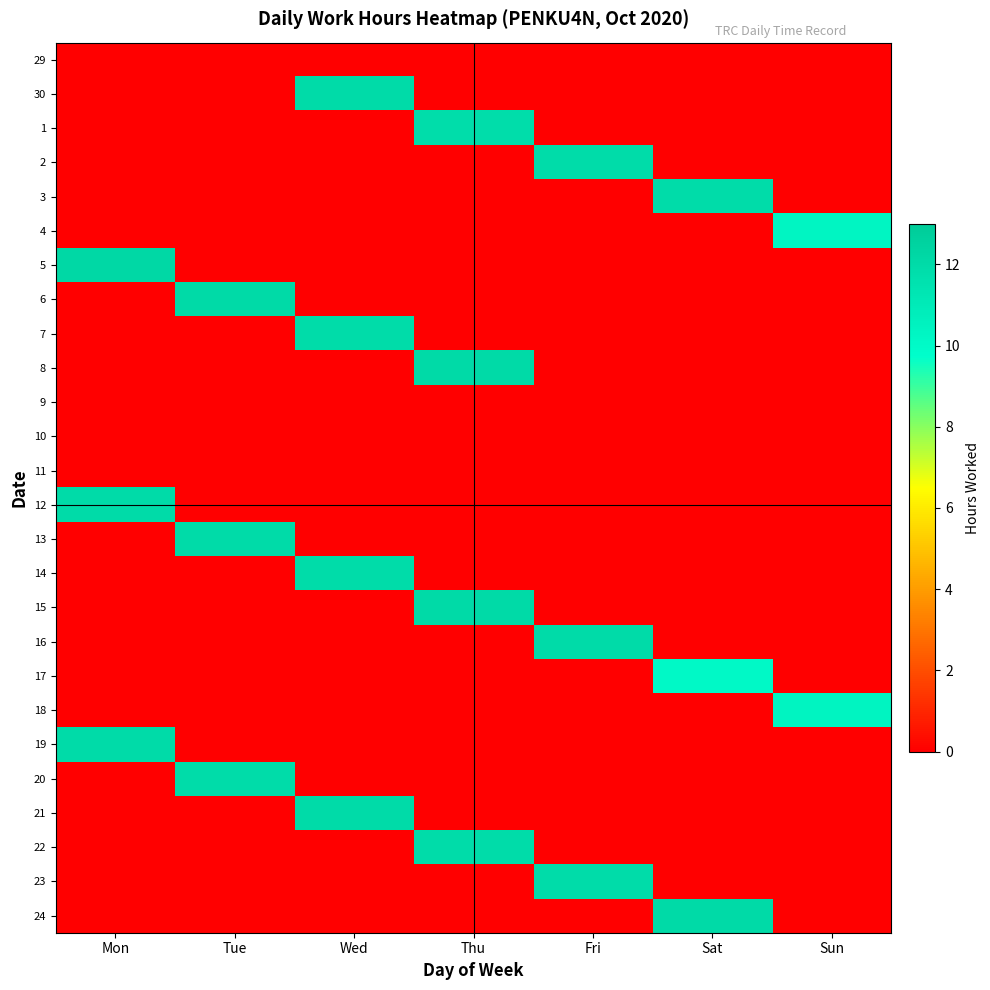

Reading left to right, what are all the values shown in this chart?

29: Mon=0.0	Tue=0.0	Wed=0.0	Thu=0.0	Fri=0.0	Sat=0.0	Sun=0.0
30: Mon=0.0	Tue=0.0	Wed=12.0	Thu=0.0	Fri=0.0	Sat=0.0	Sun=0.0
1: Mon=0.0	Tue=0.0	Wed=0.0	Thu=11.8	Fri=0.0	Sat=0.0	Sun=0.0
2: Mon=0.0	Tue=0.0	Wed=0.0	Thu=0.0	Fri=12.0	Sat=0.0	Sun=0.0
3: Mon=0.0	Tue=0.0	Wed=0.0	Thu=0.0	Fri=0.0	Sat=12.0	Sun=0.0
4: Mon=0.0	Tue=0.0	Wed=0.0	Thu=0.0	Fri=0.0	Sat=0.0	Sun=10.3
5: Mon=12.2	Tue=0.0	Wed=0.0	Thu=0.0	Fri=0.0	Sat=0.0	Sun=0.0
6: Mon=0.0	Tue=12.1	Wed=0.0	Thu=0.0	Fri=0.0	Sat=0.0	Sun=0.0
7: Mon=0.0	Tue=0.0	Wed=12.0	Thu=0.0	Fri=0.0	Sat=0.0	Sun=0.0
8: Mon=0.0	Tue=0.0	Wed=0.0	Thu=12.1	Fri=0.0	Sat=0.0	Sun=0.0
9: Mon=0.0	Tue=0.0	Wed=0.0	Thu=0.0	Fri=0.0	Sat=0.0	Sun=0.0
10: Mon=0.0	Tue=0.0	Wed=0.0	Thu=0.0	Fri=0.0	Sat=0.0	Sun=0.0
11: Mon=0.0	Tue=0.0	Wed=0.0	Thu=0.0	Fri=0.0	Sat=0.0	Sun=0.0
12: Mon=12.0	Tue=0.0	Wed=0.0	Thu=0.0	Fri=0.0	Sat=0.0	Sun=0.0
13: Mon=0.0	Tue=12.0	Wed=0.0	Thu=0.0	Fri=0.0	Sat=0.0	Sun=0.0
14: Mon=0.0	Tue=0.0	Wed=11.9	Thu=0.0	Fri=0.0	Sat=0.0	Sun=0.0
15: Mon=0.0	Tue=0.0	Wed=0.0	Thu=12.0	Fri=0.0	Sat=0.0	Sun=0.0
16: Mon=0.0	Tue=0.0	Wed=0.0	Thu=0.0	Fri=12.0	Sat=0.0	Sun=0.0
17: Mon=0.0	Tue=0.0	Wed=0.0	Thu=0.0	Fri=0.0	Sat=10.1	Sun=0.0
18: Mon=0.0	Tue=0.0	Wed=0.0	Thu=0.0	Fri=0.0	Sat=0.0	Sun=10.5
19: Mon=12.0	Tue=0.0	Wed=0.0	Thu=0.0	Fri=0.0	Sat=0.0	Sun=0.0
20: Mon=0.0	Tue=11.9	Wed=0.0	Thu=0.0	Fri=0.0	Sat=0.0	Sun=0.0
21: Mon=0.0	Tue=0.0	Wed=12.0	Thu=0.0	Fri=0.0	Sat=0.0	Sun=0.0
22: Mon=0.0	Tue=0.0	Wed=0.0	Thu=11.9	Fri=0.0	Sat=0.0	Sun=0.0
23: Mon=0.0	Tue=0.0	Wed=0.0	Thu=0.0	Fri=12.0	Sat=0.0	Sun=0.0
24: Mon=0.0	Tue=0.0	Wed=0.0	Thu=0.0	Fri=0.0	Sat=12.1	Sun=0.0